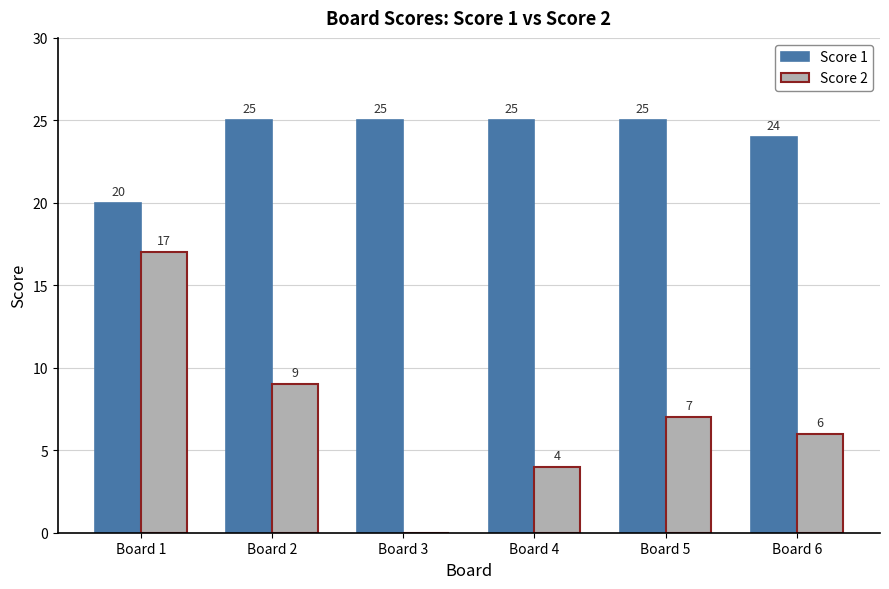

The value of Score 2 at Board 6 is 2. True or false?

False